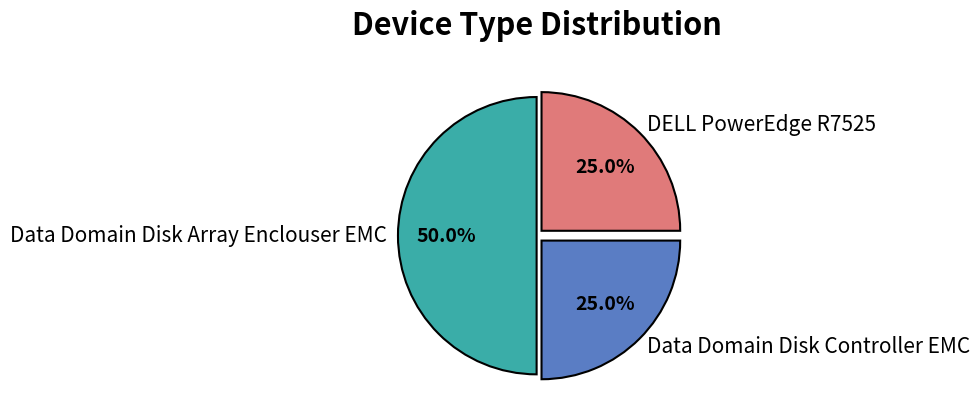

To the nearest percent, what is the difference between the Data Domain Disk Array Enclouser EMC and Data Domain Disk Controller EMC slice percentages?

25%